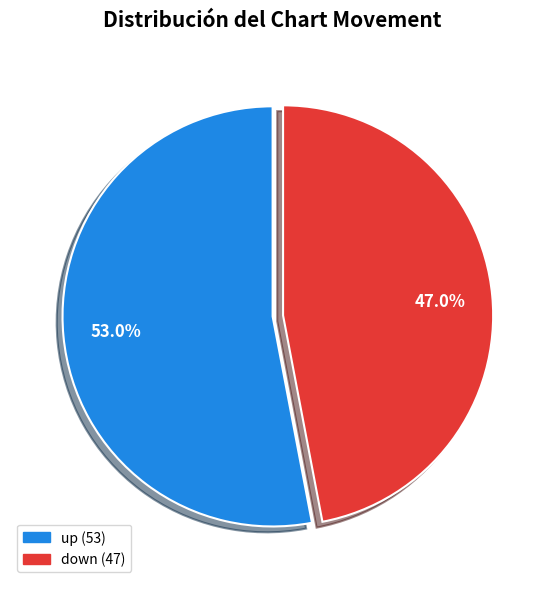

True or false: down accounts for 48% of the total.

False